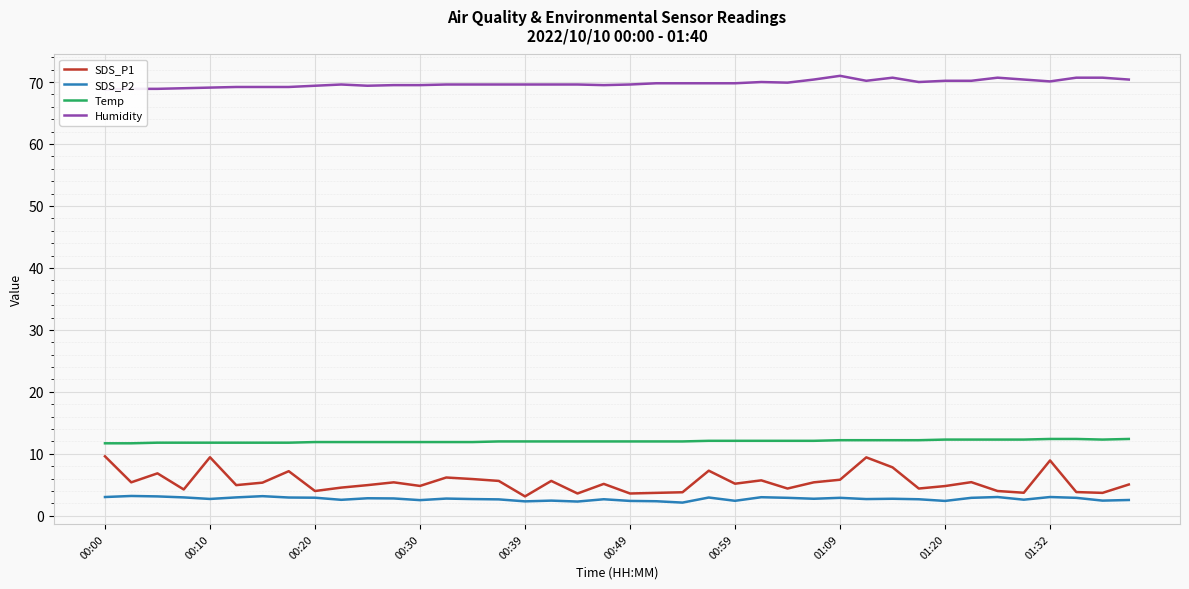

What are all the series names shown in the legend?

SDS_P1, SDS_P2, Temp, Humidity